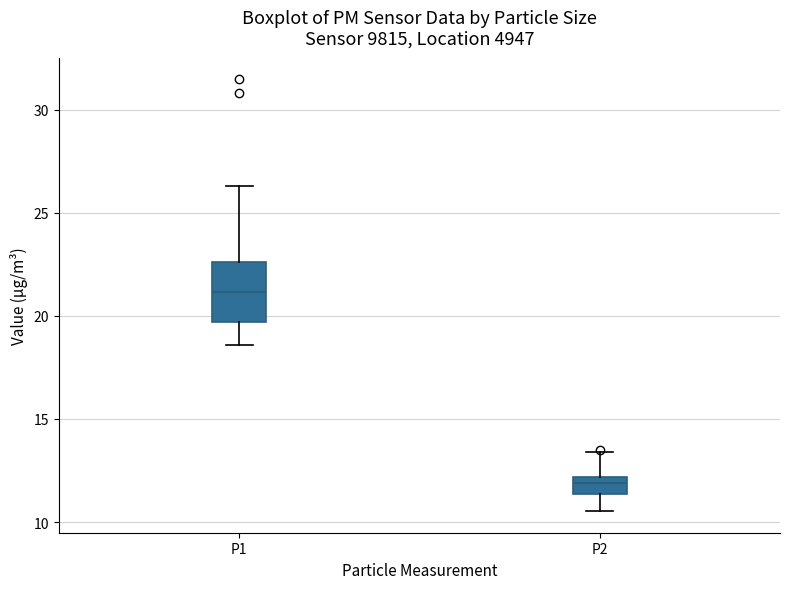

Which box is the tallest, from its lower edge to its upper edge?

P1